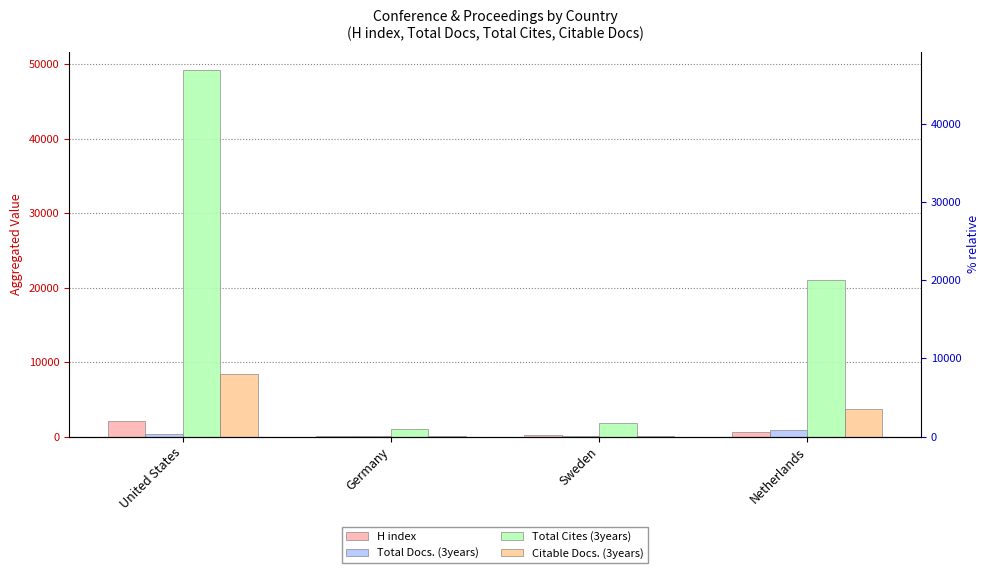

Which series has the largest range (max minus min)?

Total Cites (3years)